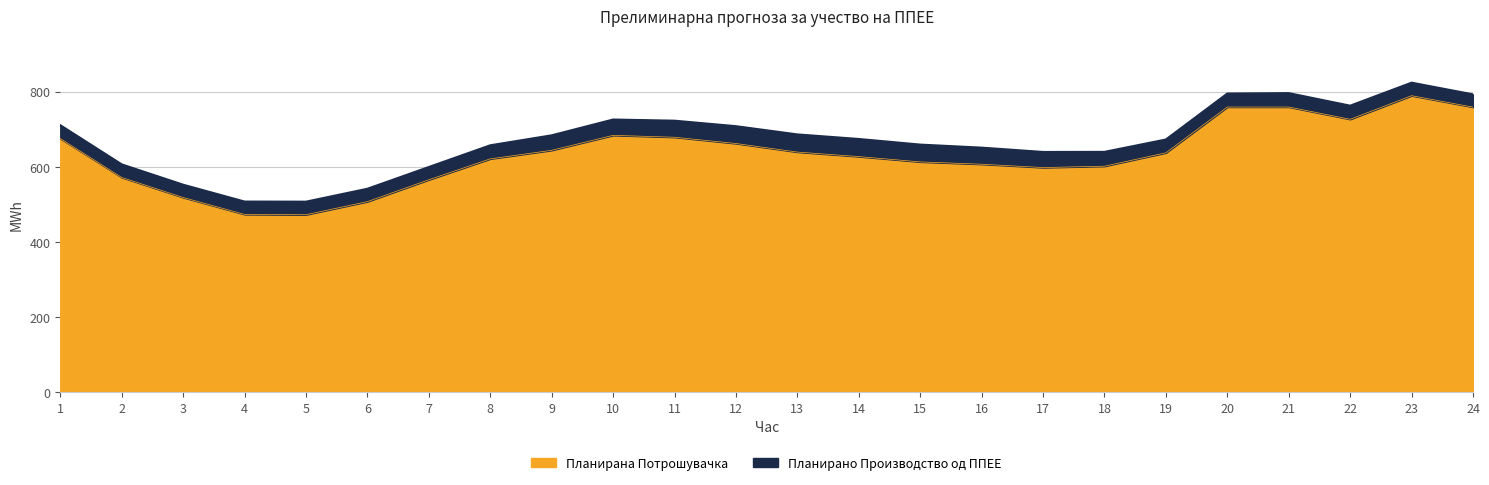

List the labels in order of value, largest first.

23, 21, 20, 24, 22, 10, 11, 1, 12, 9, 13, 19, 14, 8, 15, 16, 18, 17, 2, 7, 3, 6, 4, 5